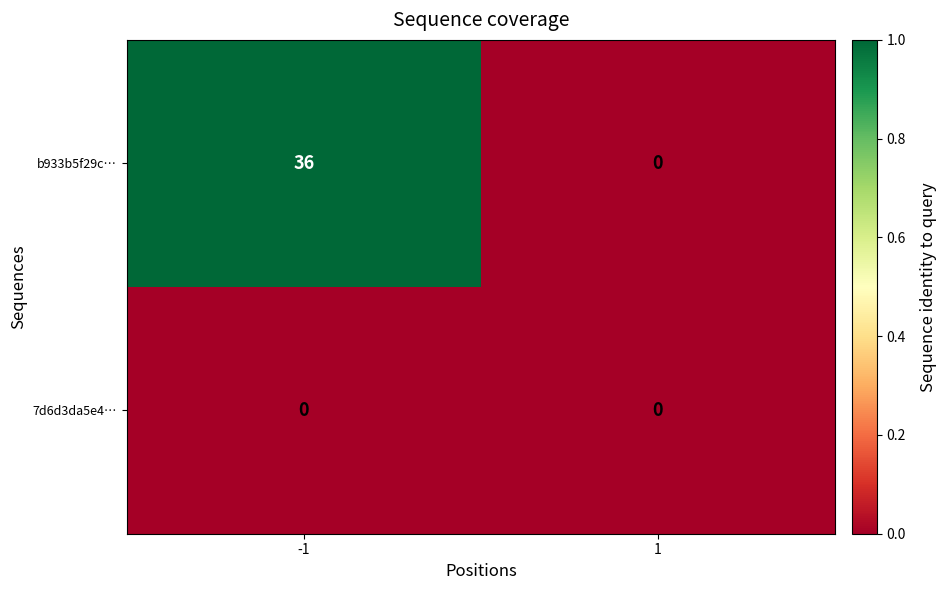

List the series in order of their peak value, highest first.

b933b5f29c…, 7d6d3da5e4…